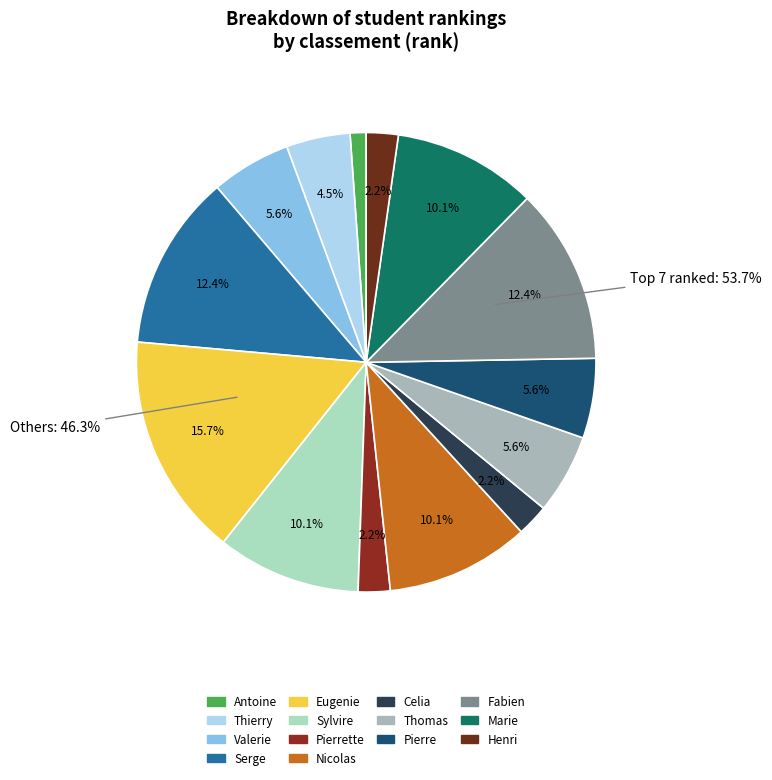

To the nearest percent, what is the difference between the Serge and Nicolas slice percentages?

2%